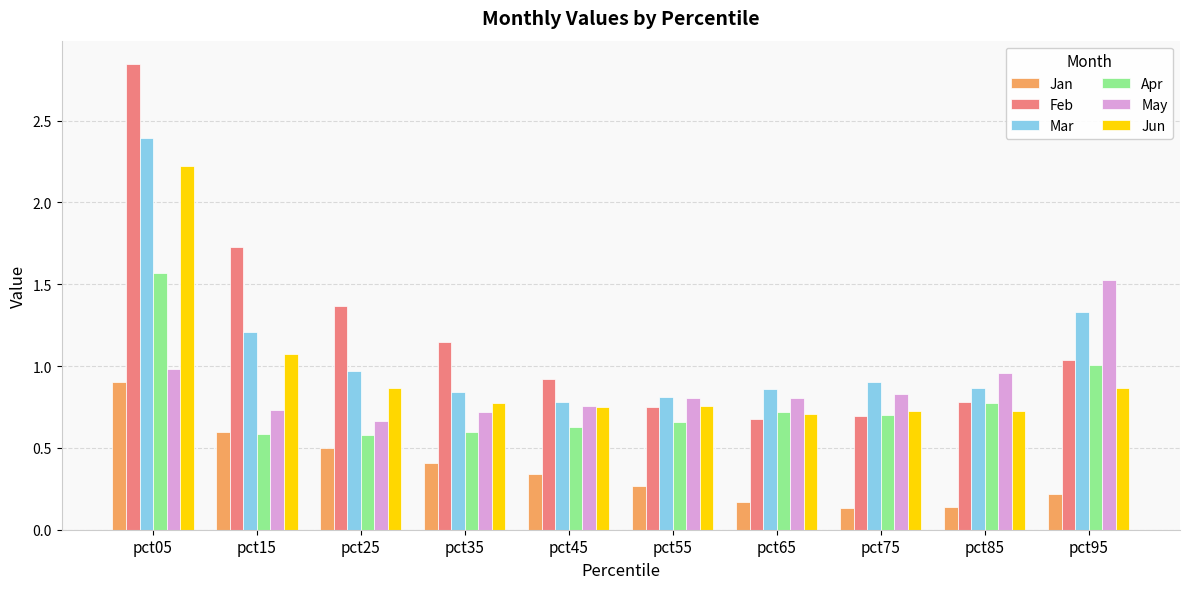

Which series has the widest spread of values?

Feb